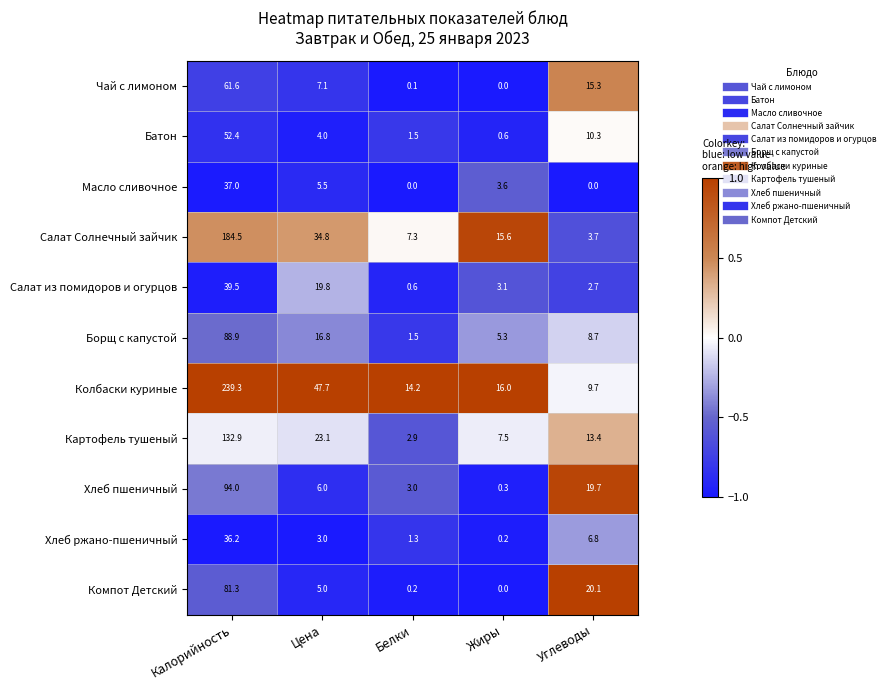

Where does the Хлеб пшеничный series first go above 6?

Калорийность